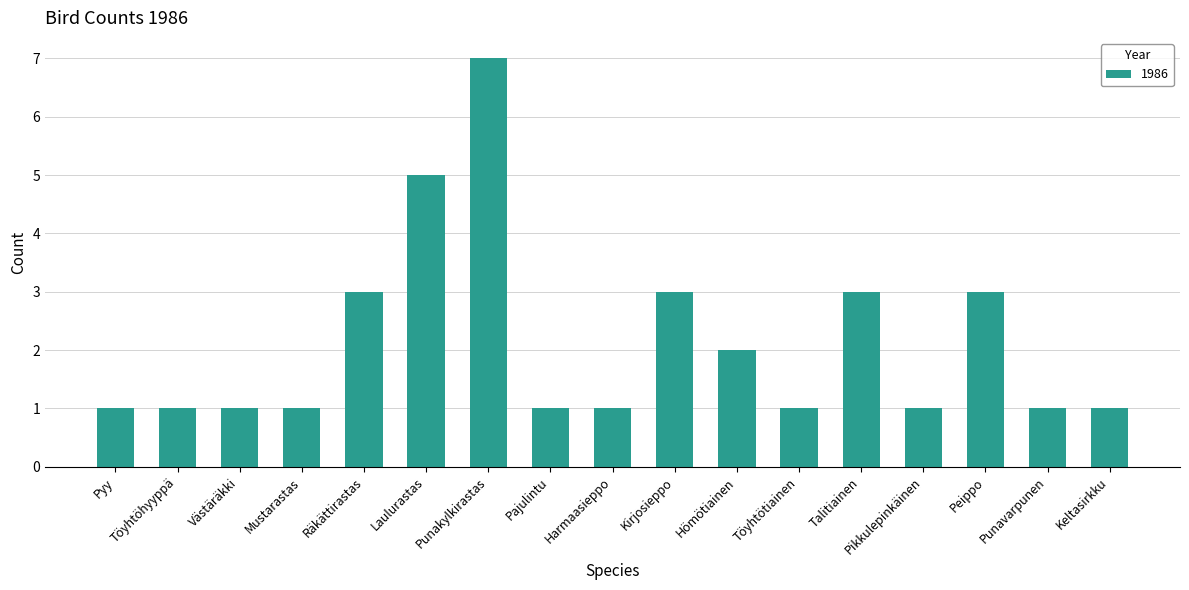

Approximately how many times larger is the value at Västäräkki compared to Punavarpunen?

1.0